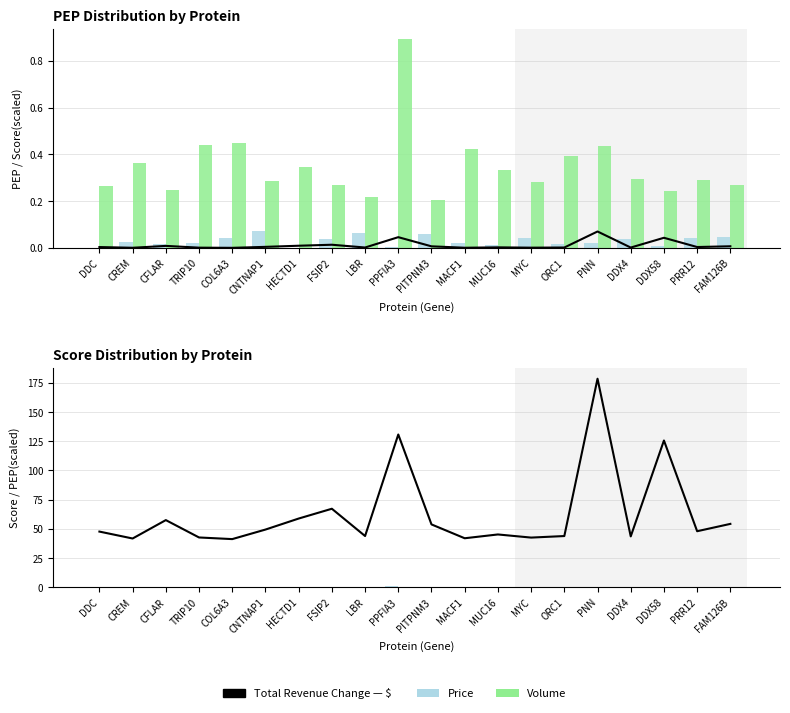

At which category is the sum across all series the highest?

PNN